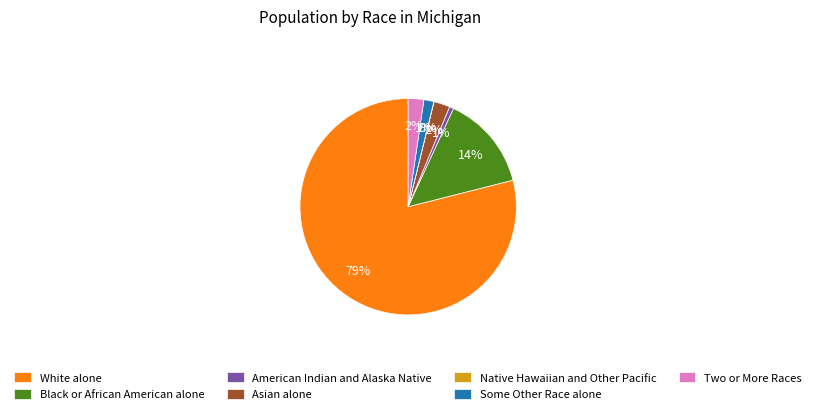

What percentage is the Black or African American alone slice, to the nearest percent?

14%